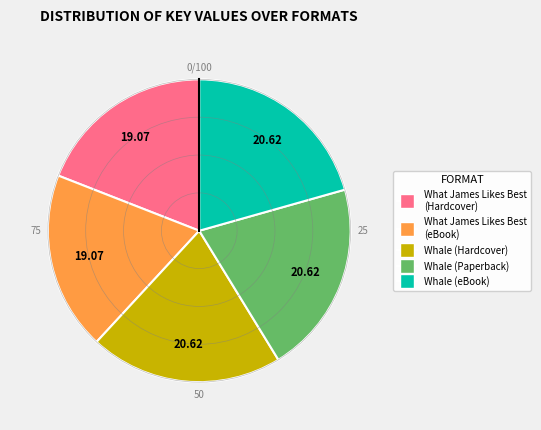

Count the number of slices in the pie.

5